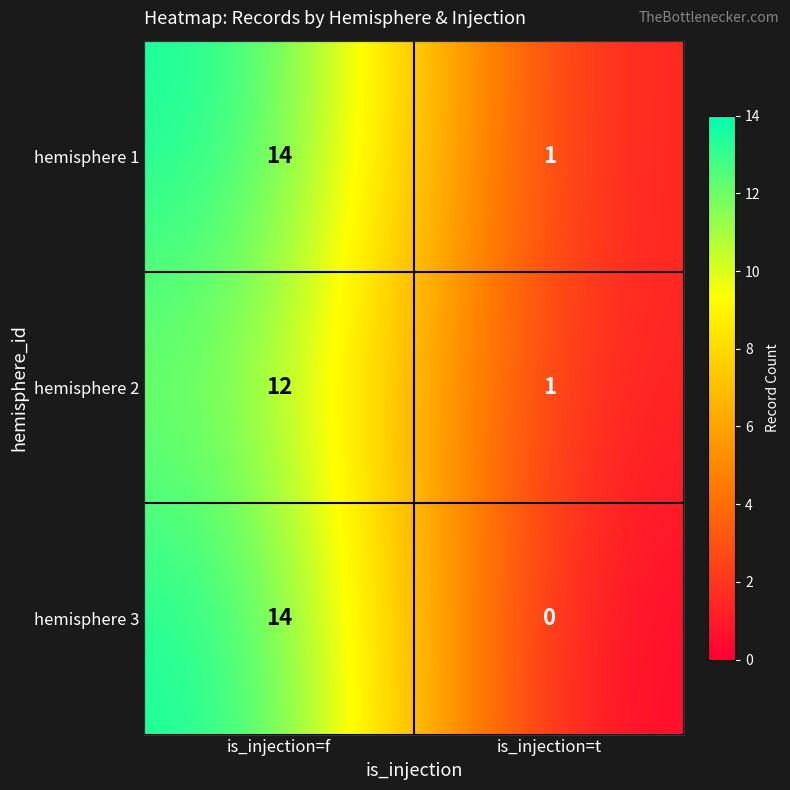

At which category is the sum across all series the highest?

is_injection=f